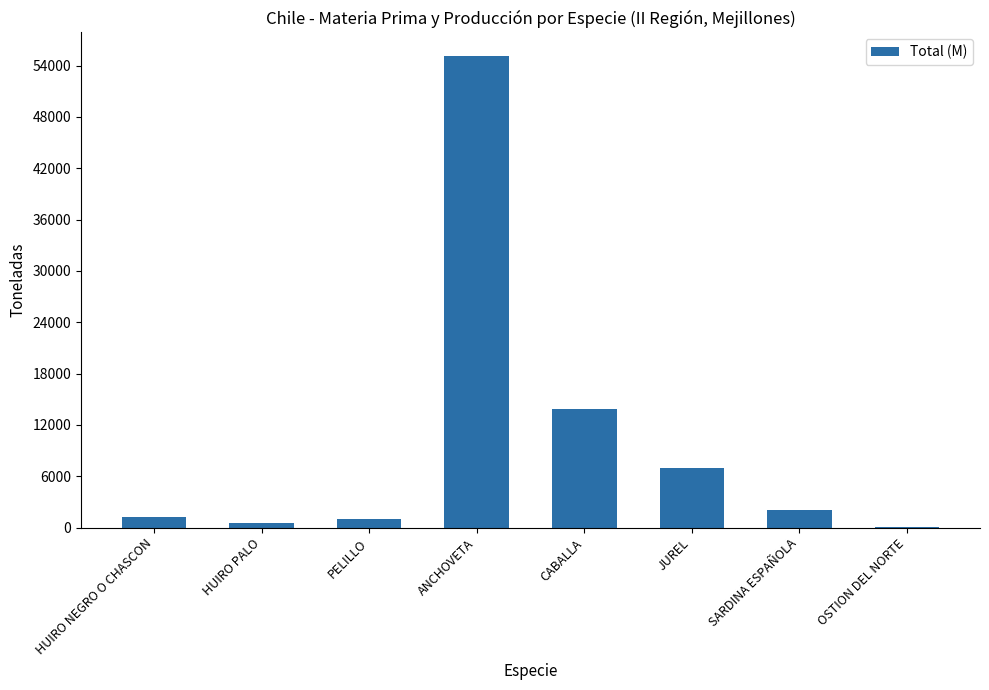

Read the value at OSTION DEL NORTE.

41